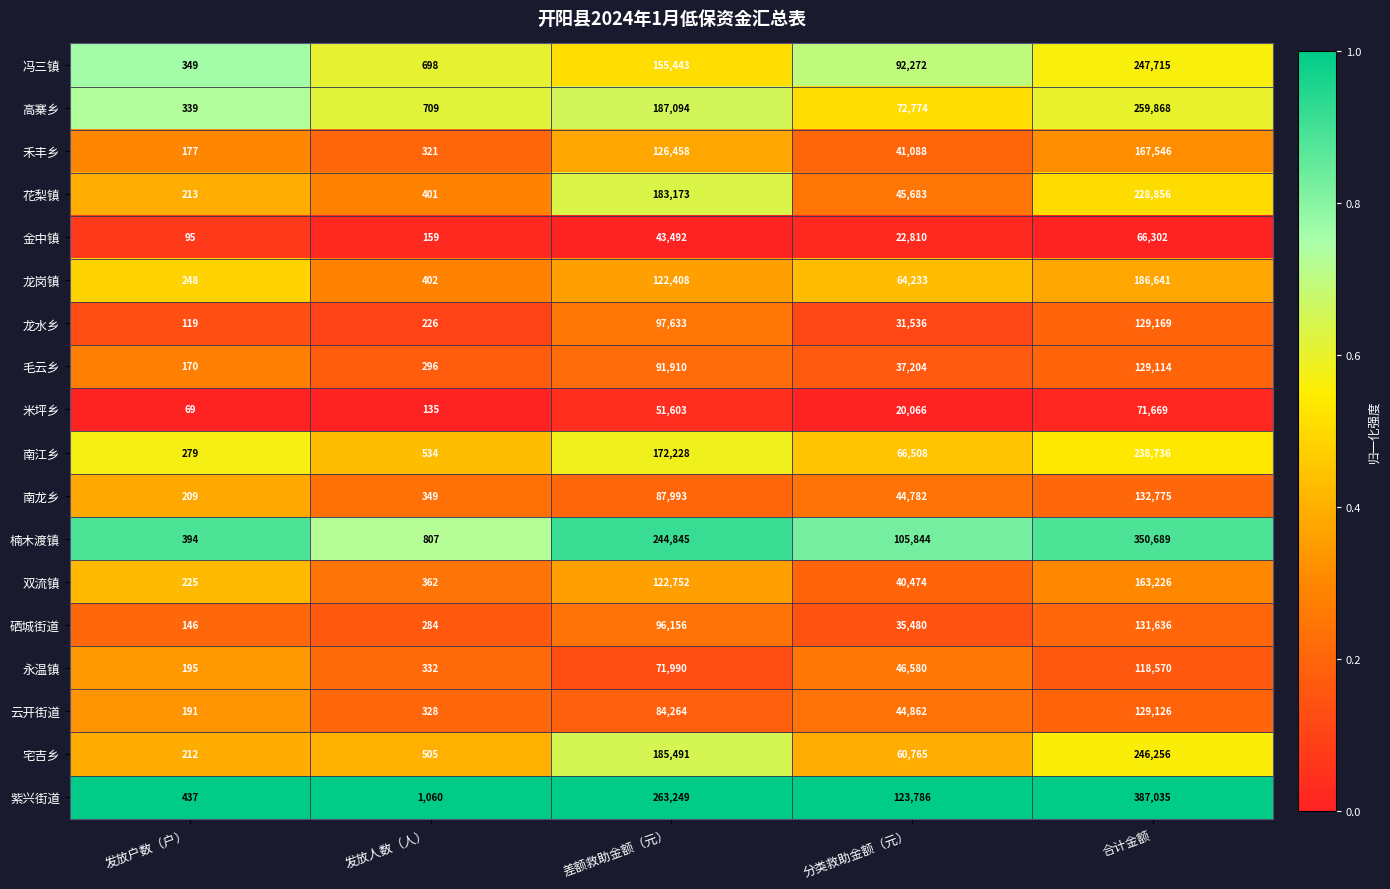

Rank the series by their maximum value, from highest to lowest.

紫兴街道, 楠木渡镇, 高寨乡, 冯三镇, 宅吉乡, 南江乡, 花梨镇, 龙岗镇, 禾丰乡, 双流镇, 南龙乡, 硒城街道, 龙水乡, 云开街道, 毛云乡, 永温镇, 米坪乡, 金中镇